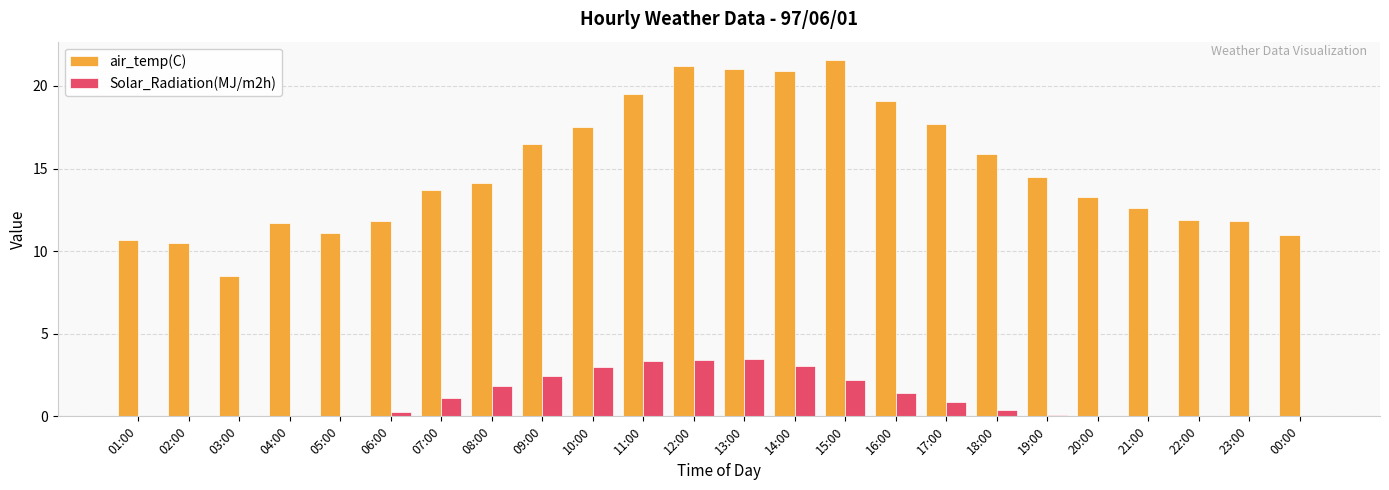

True or false: air_temp(C) has a value of 31.0 at 11:00.

False